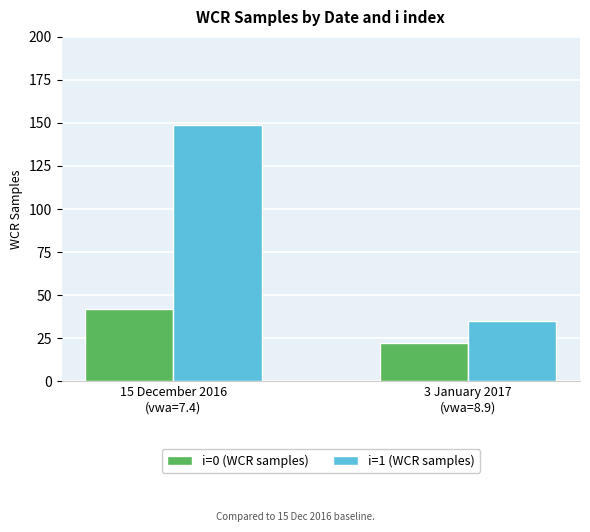

What position from the left is 15 December 2016
(vwa=7.4)?

1